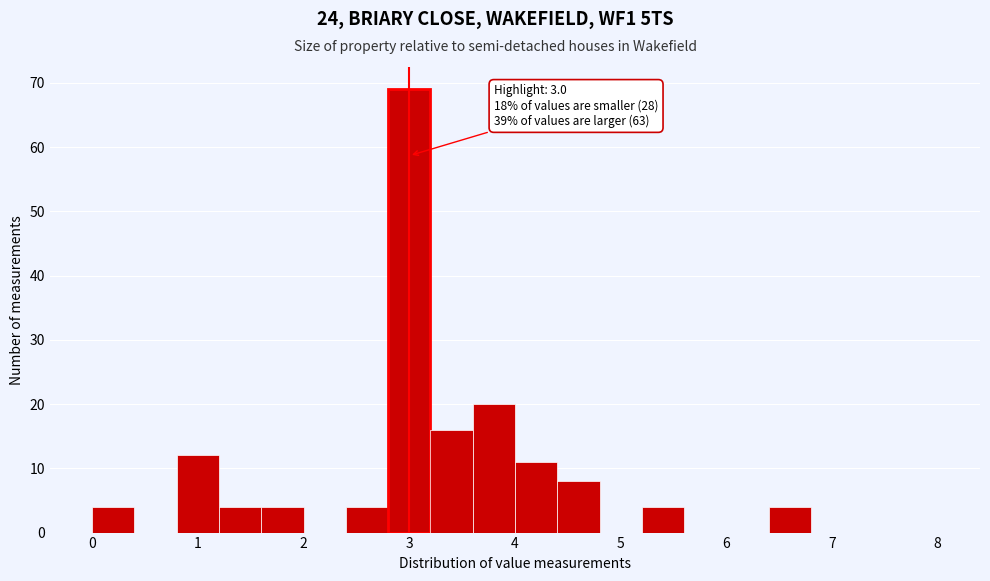

Over which range of the x-axis is the bar tallest?

2.8 to 3.2